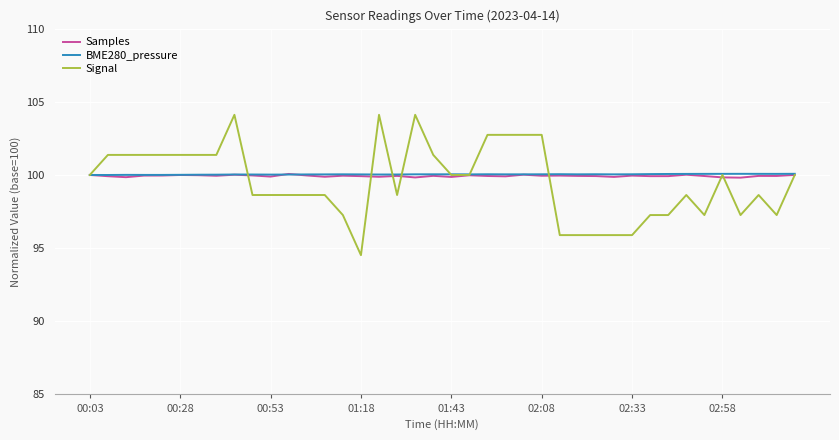

Which series has the widest spread of values?

Signal